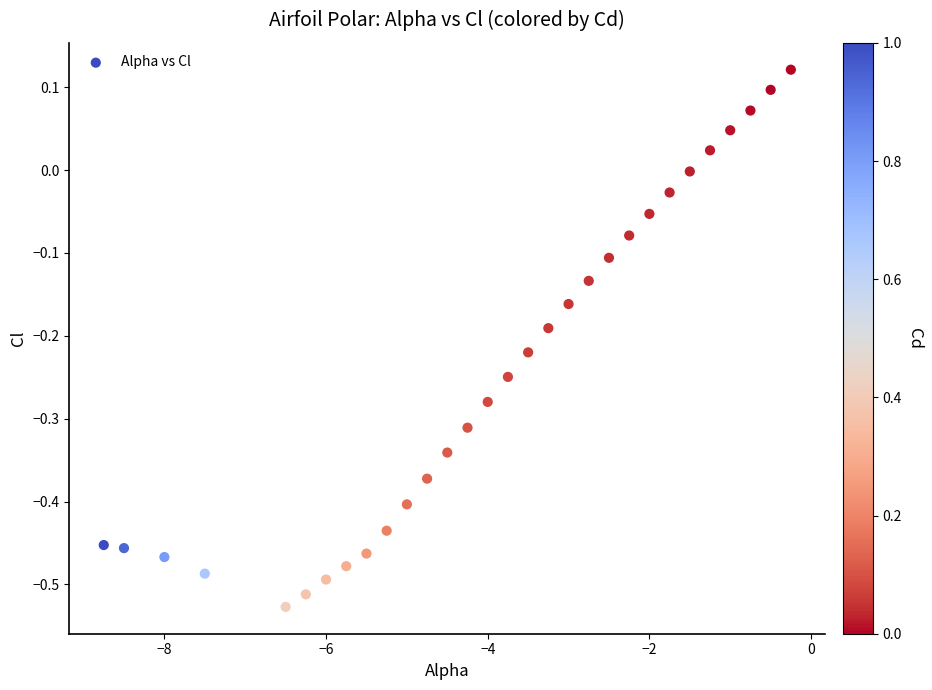

What is the range of Y values (max minus min)?

0.6